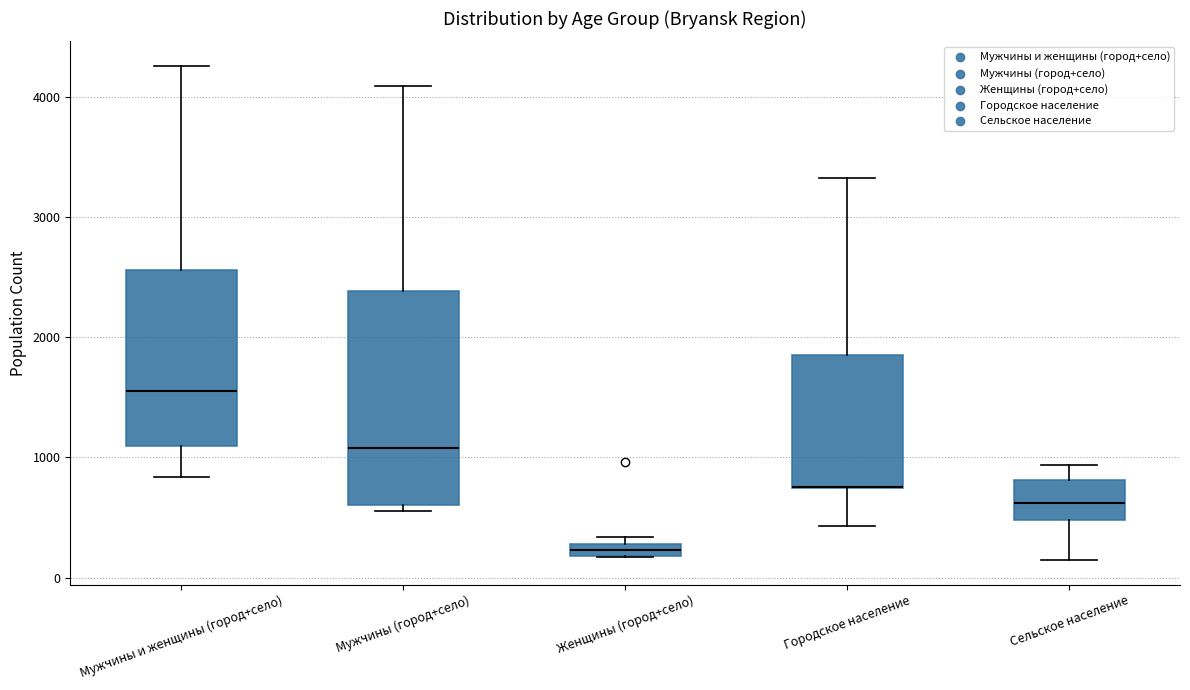

Where does the upper whisker of the box for Мужчины (город+село) end on the y-axis? The values are not printed on the chart, so give them approximately, as read against the axis.

4100